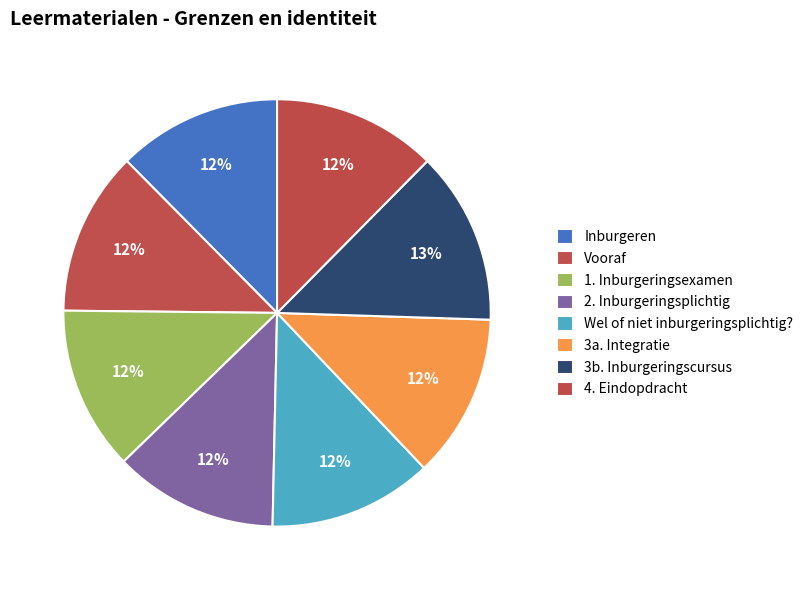

To the nearest percent, what is the difference between the largest and smallest slice percentages?

1%